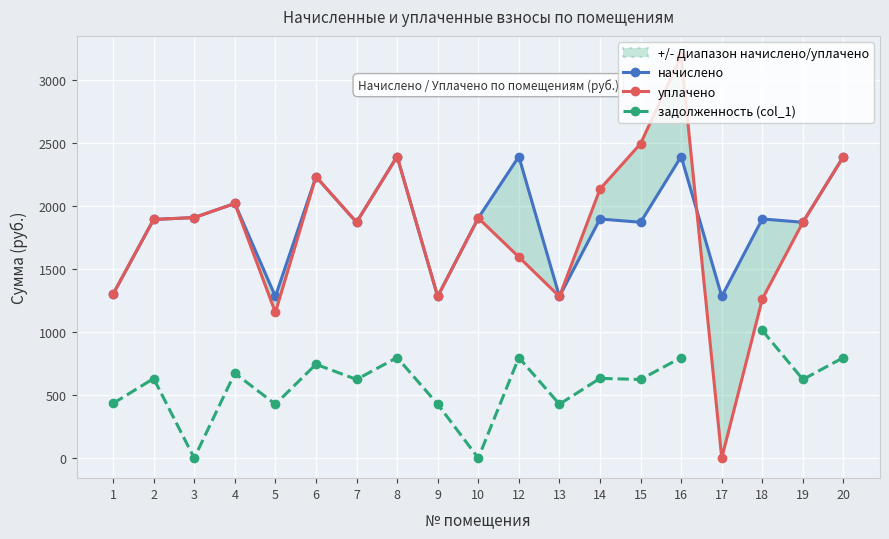

True or false: начислено has a value of 389.5 at 19.

False